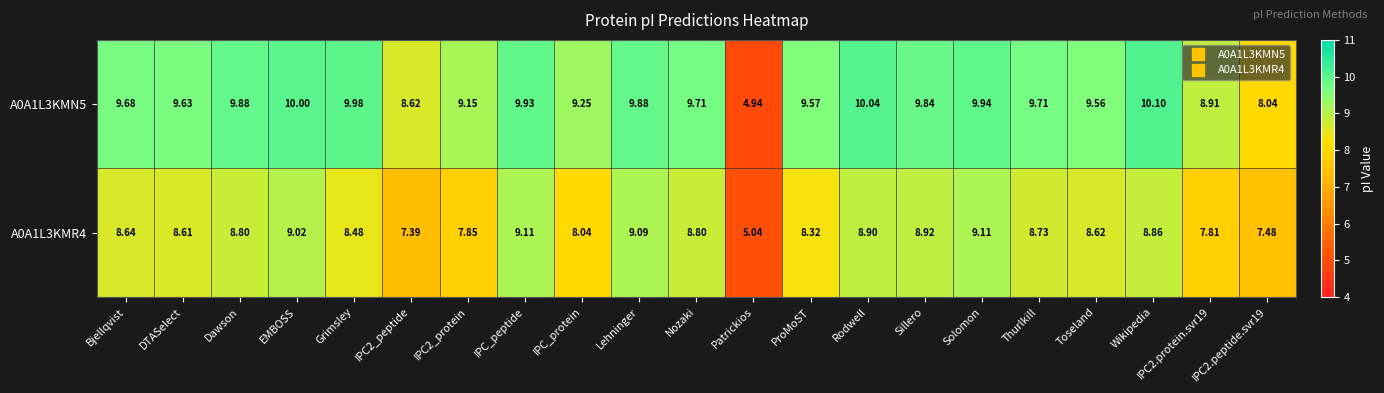

At which label does A0A1L3KMN5 first exceed 9?

Bjellqvist